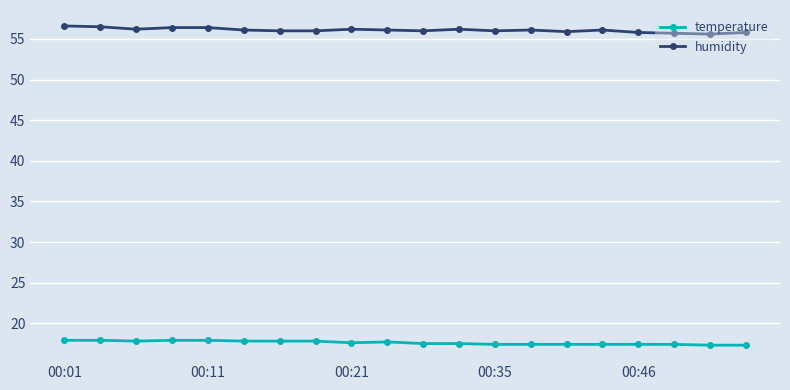

What is the difference between the second highest and second lowest values in the temperature series?

0.6